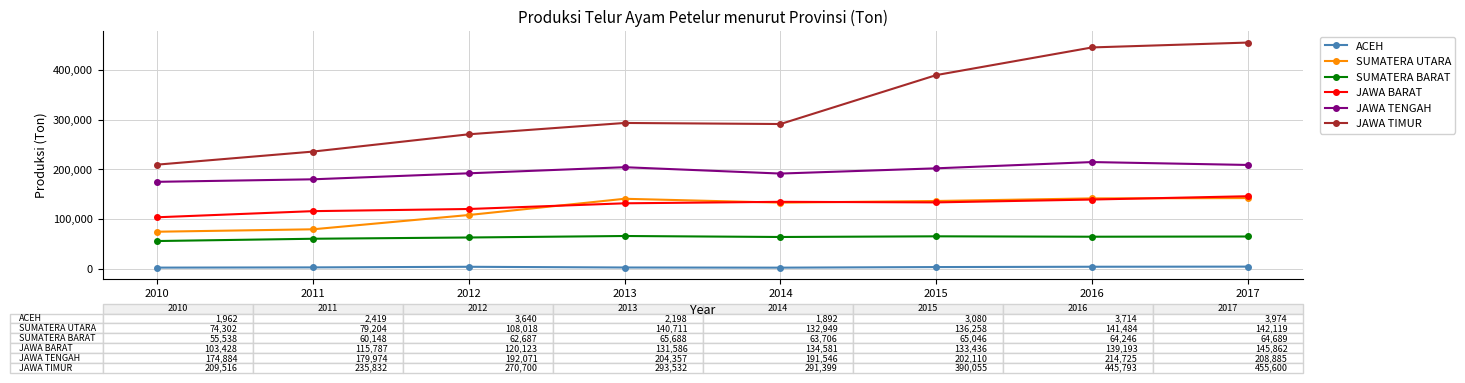

True or false: ACEH has more than 0 points higher than both neighbors.

True